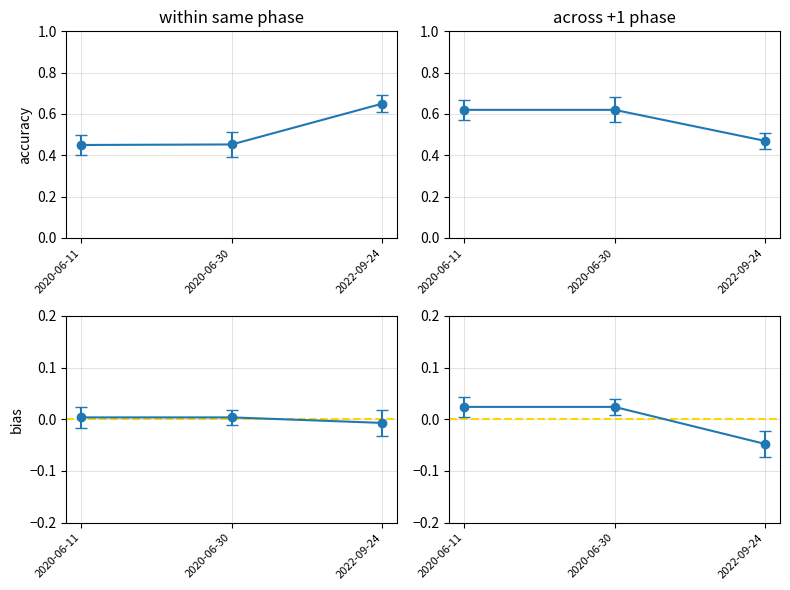

What is the difference between the Latitude values at 2020-06-30 and 2022-09-24?

0.1